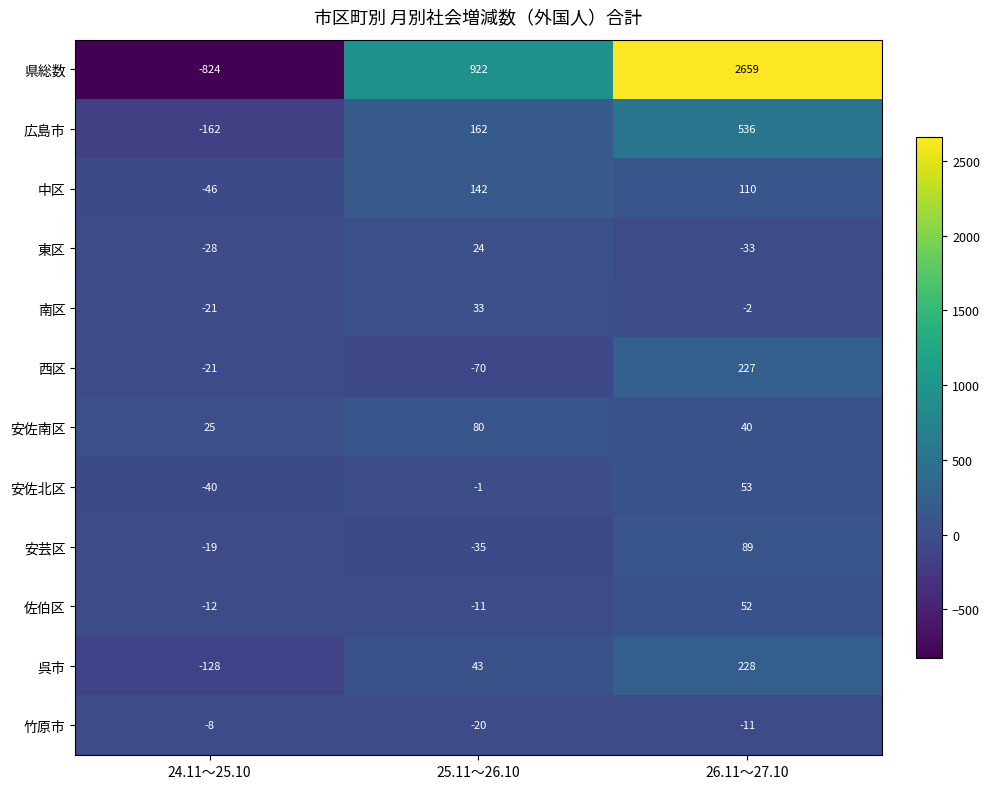

At which label is 南区 closest to 6?

26.11～27.10